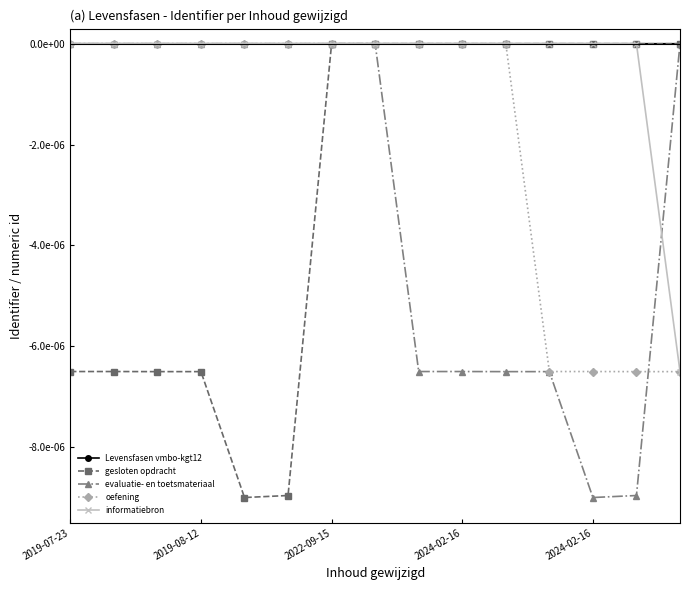

True or false: informatiebron and Levensfasen vmbo-kgt12 intersect in this chart.

False